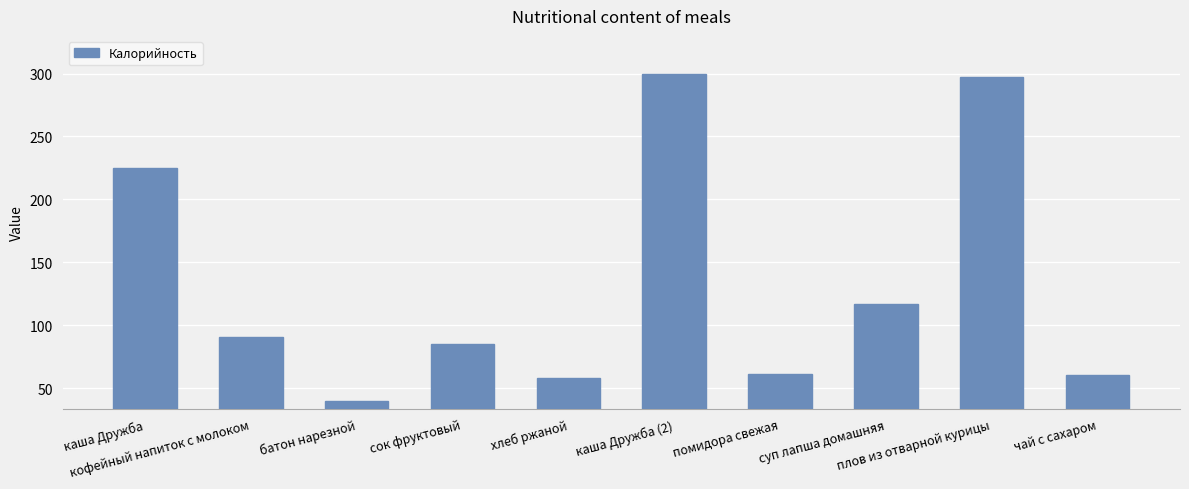

Between хлеб ржаной and помидора свежая, which is larger?

помидора свежая